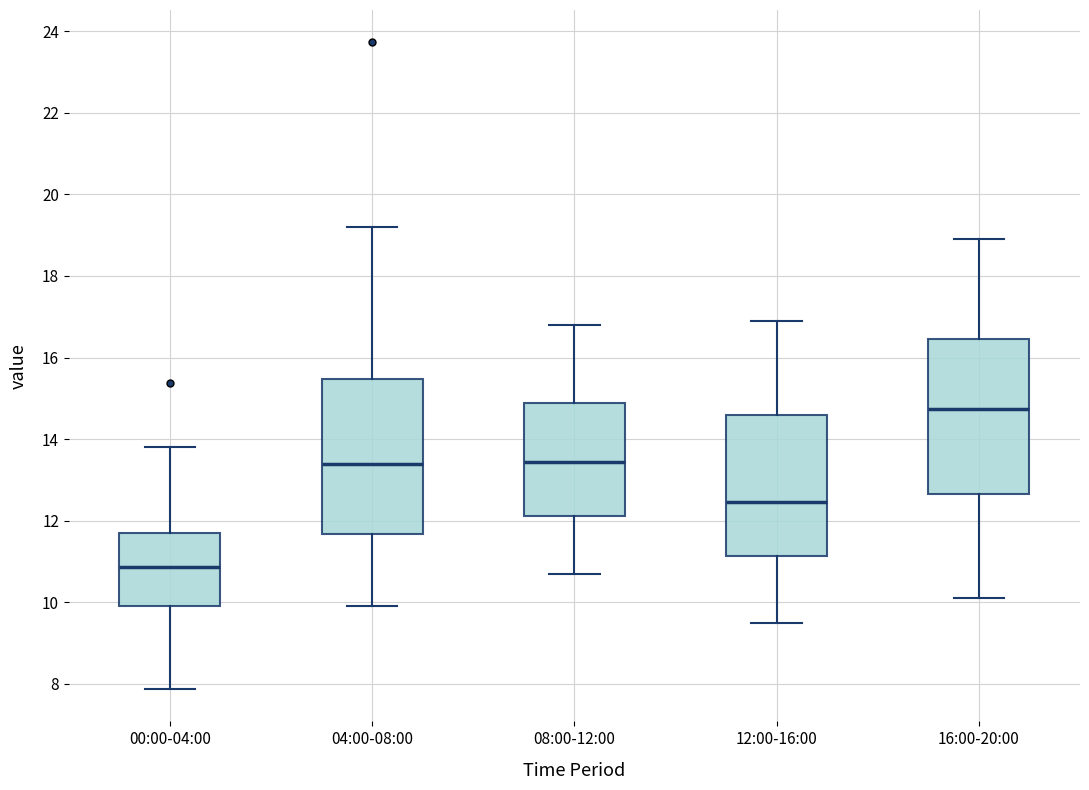

Reading left to right, transcribe this box plot: for each box, give where its median line is, the range the box spans, and where its two whiskers end, as read against the y-axis. The values are not printed on the chart, so give them approximately, as read against the axis.

00:00-04:00: median 10.8, box 10.0 to 11.6, whiskers 7.8 to 13.8
04:00-08:00: median 13.4, box 11.6 to 15.4, whiskers 10.0 to 19.2
08:00-12:00: median 13.4, box 12.2 to 14.8, whiskers 10.8 to 16.8
12:00-16:00: median 12.4, box 11.2 to 14.6, whiskers 9.6 to 17.0
16:00-20:00: median 14.8, box 12.6 to 16.4, whiskers 10.2 to 19.0